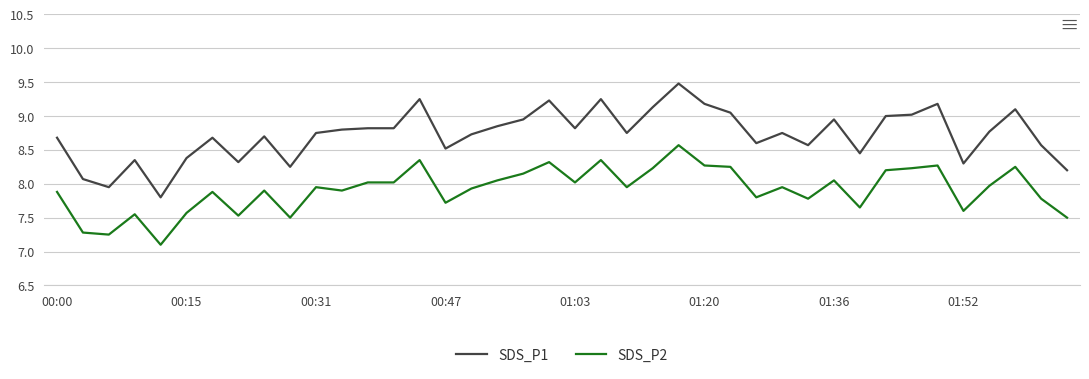

Which series has the largest total across all categories?

SDS_P1